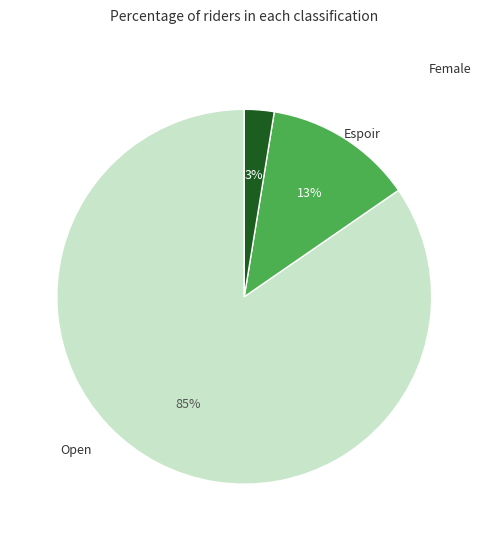

How many segments does this pie chart have?

3